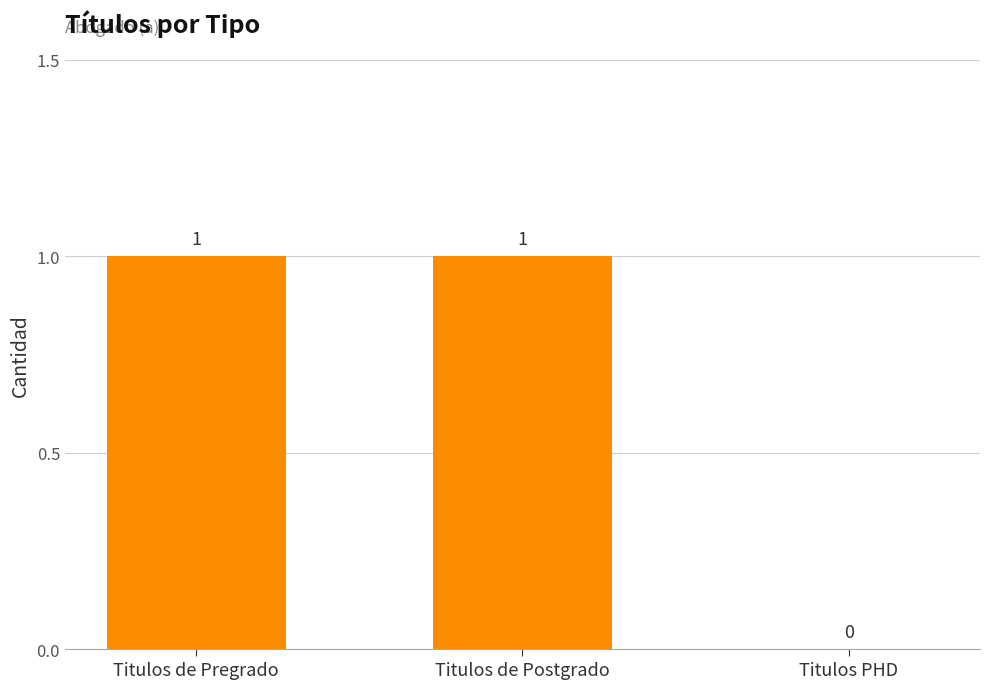

Reading left to right, what are all the values shown in this chart?

1	1	0